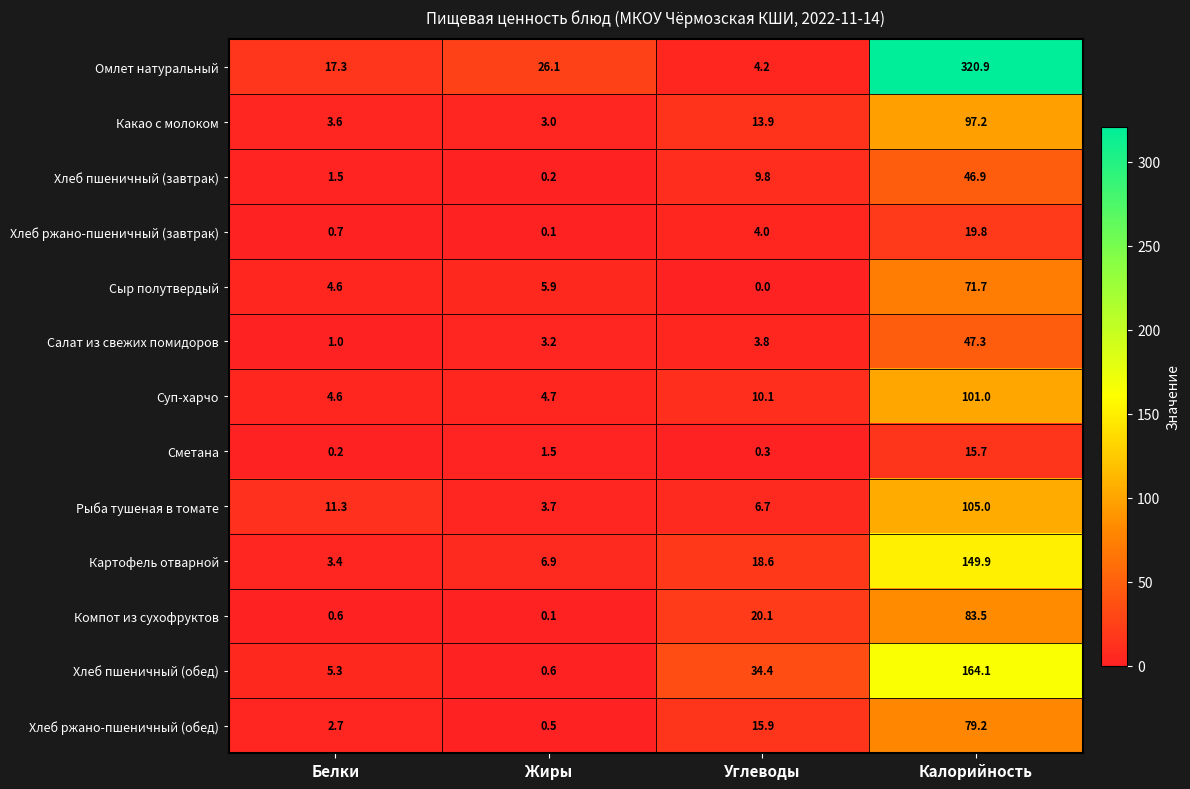

Where is Хлеб пшеничный (завтрак) nearest to the value 23?

Углеводы